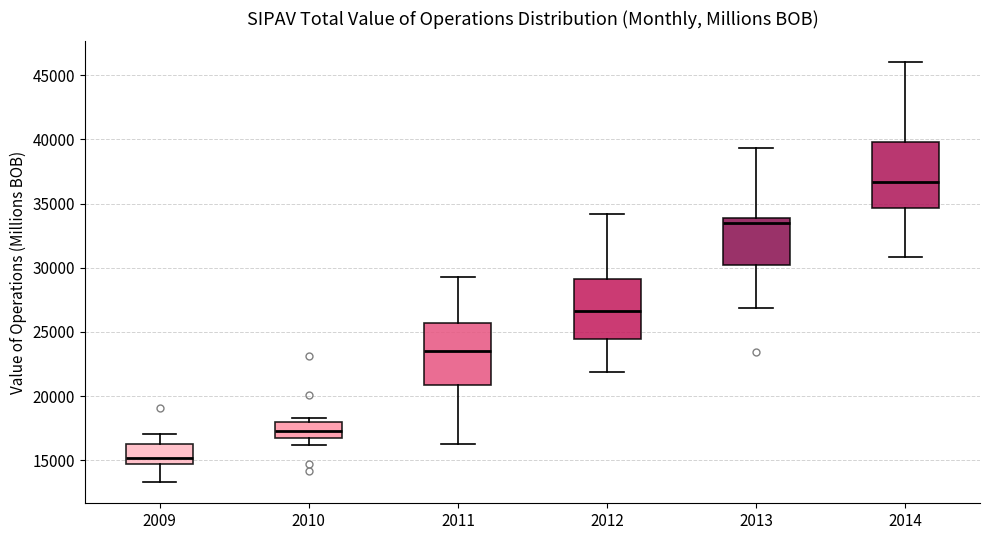

Where does the lower whisker of the box at x = 2013 end on the y-axis? The values are not printed on the chart, so give them approximately, as read against the axis.

27000